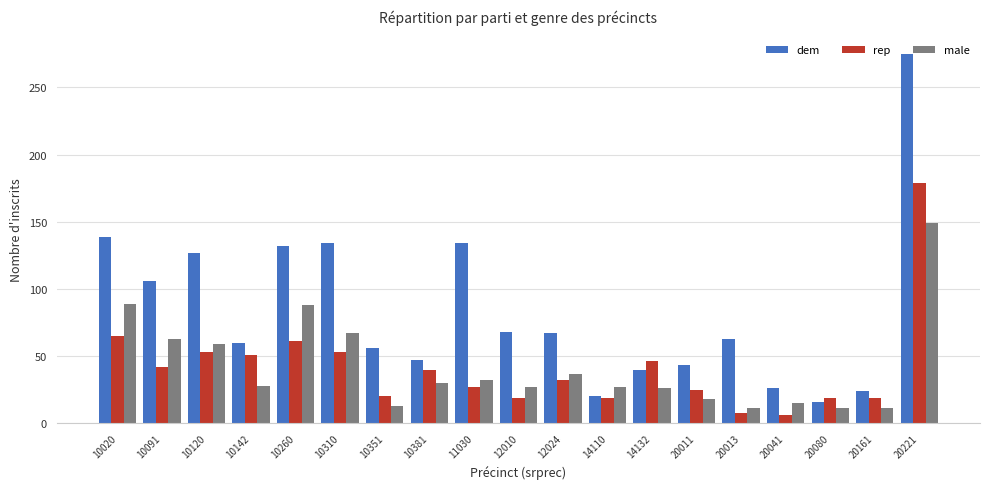

Which category has the highest value in the dem series?

20221